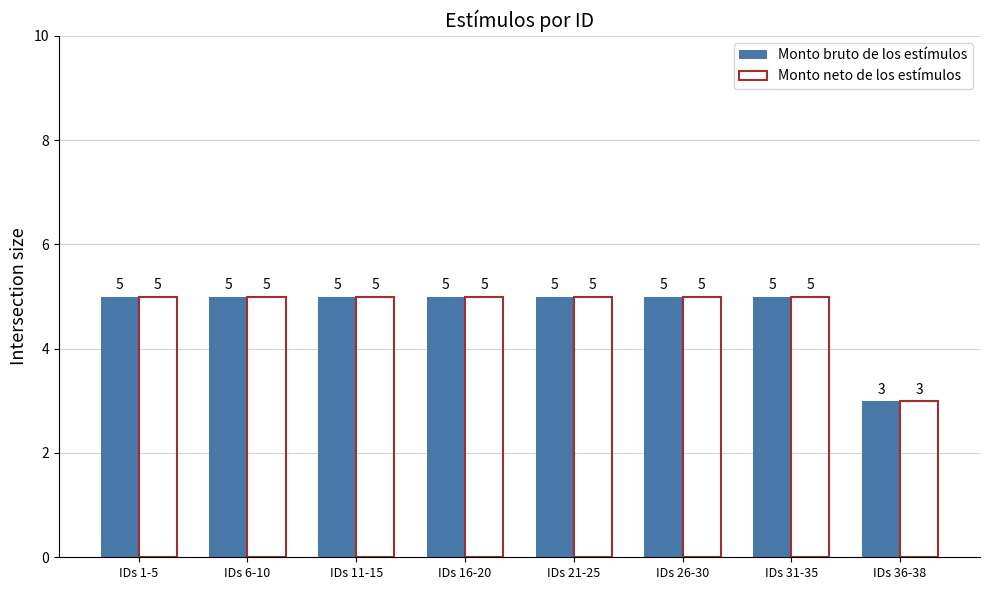

What are all the series names shown in the legend?

Monto bruto de los estímulos, Monto neto de los estímulos